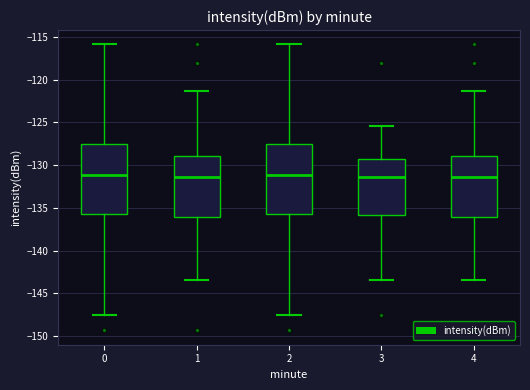

Where does the median line of the box at x = 0 sit on the y-axis? The values are not printed on the chart, so give them approximately, as read against the axis.

-131.0